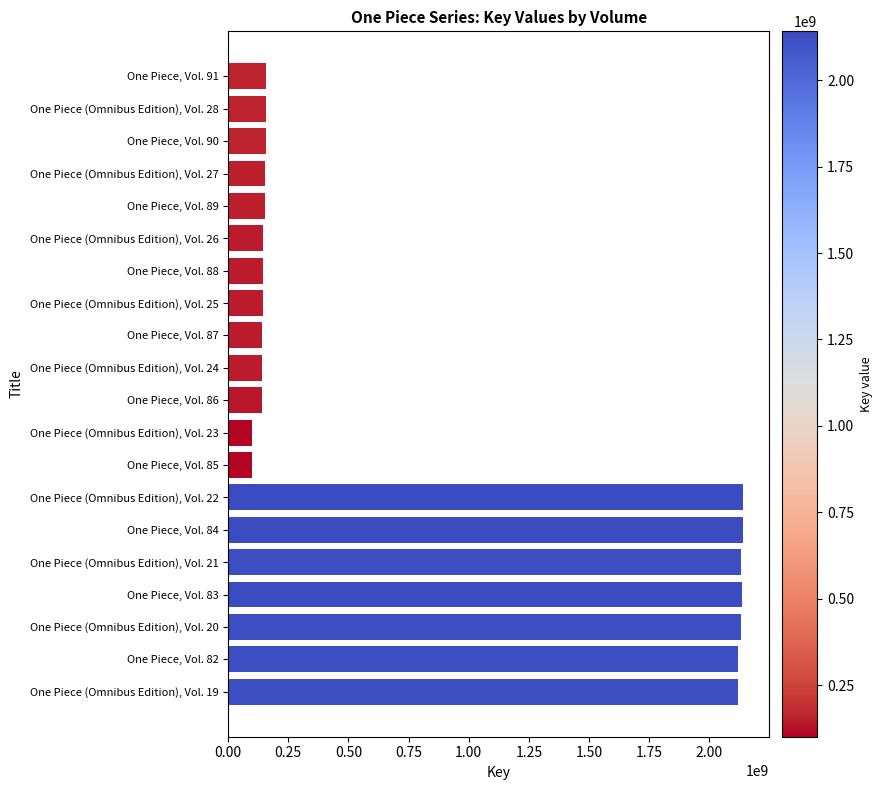

What is the label of the 16th bar from the top?

One Piece (Omnibus Edition), Vol. 21